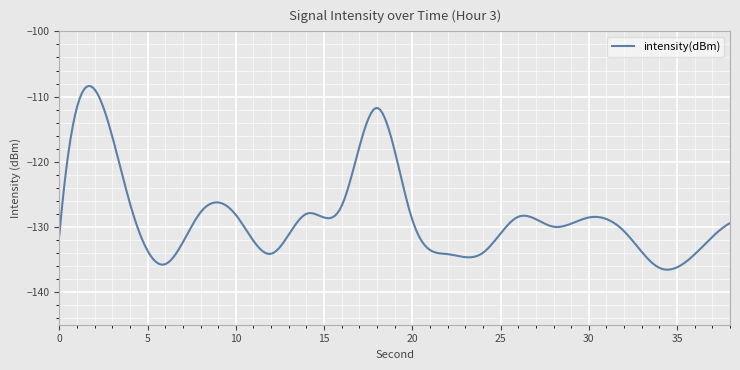

True or false: there are more than 2 points higher than both neighbors.

True